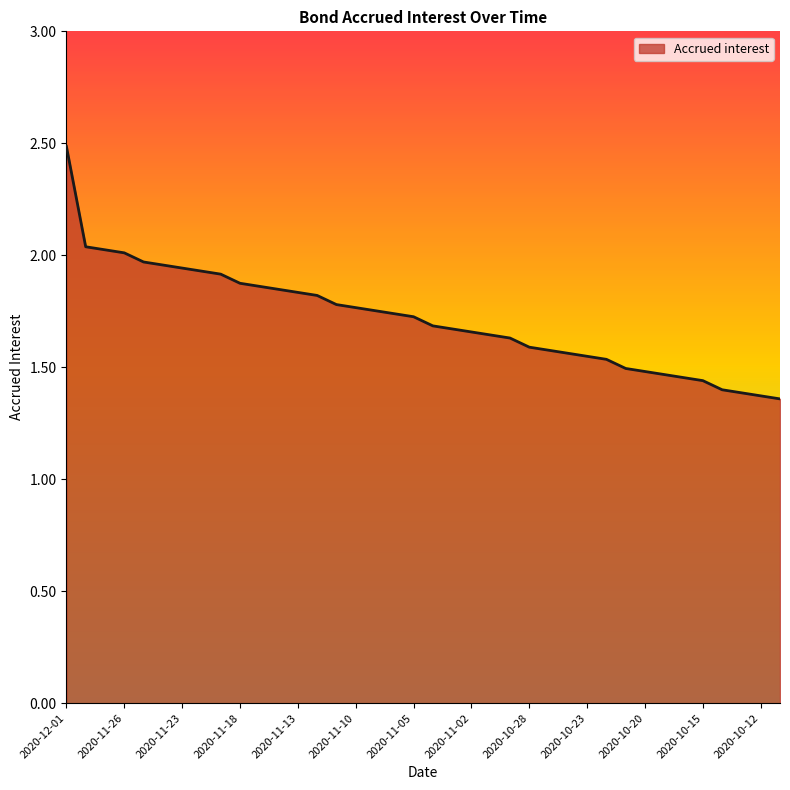

What is the value of the 20th point from the left?

1.7